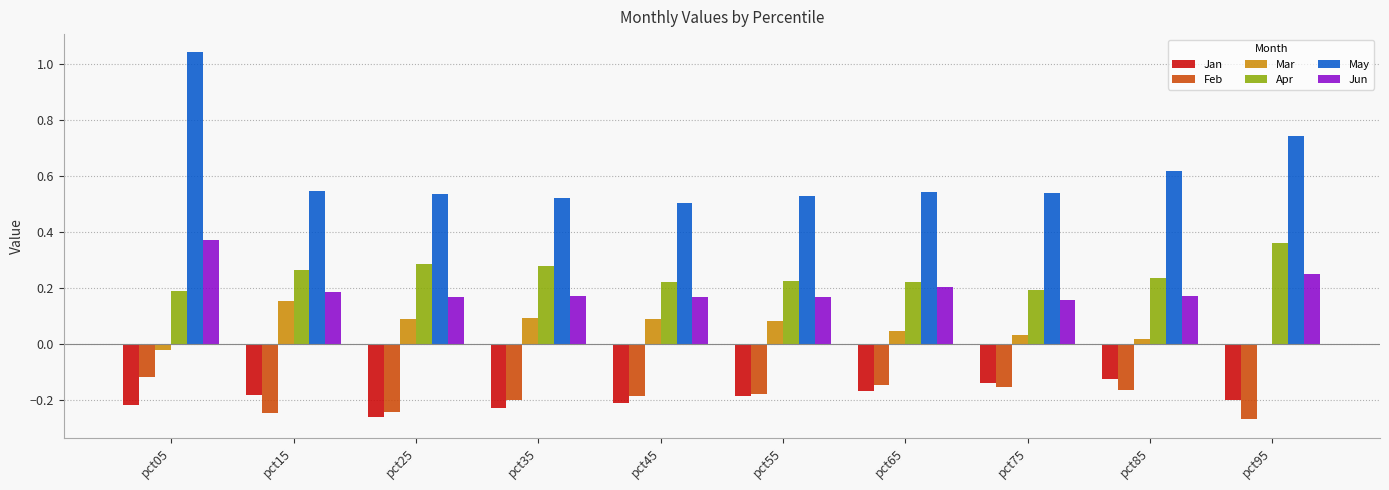

At which label does Mar first exceed 0?

pct15